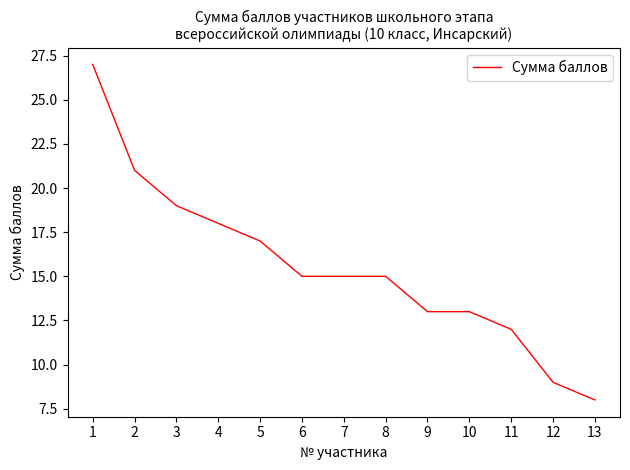

What is the difference between the maximum and minimum values?

19